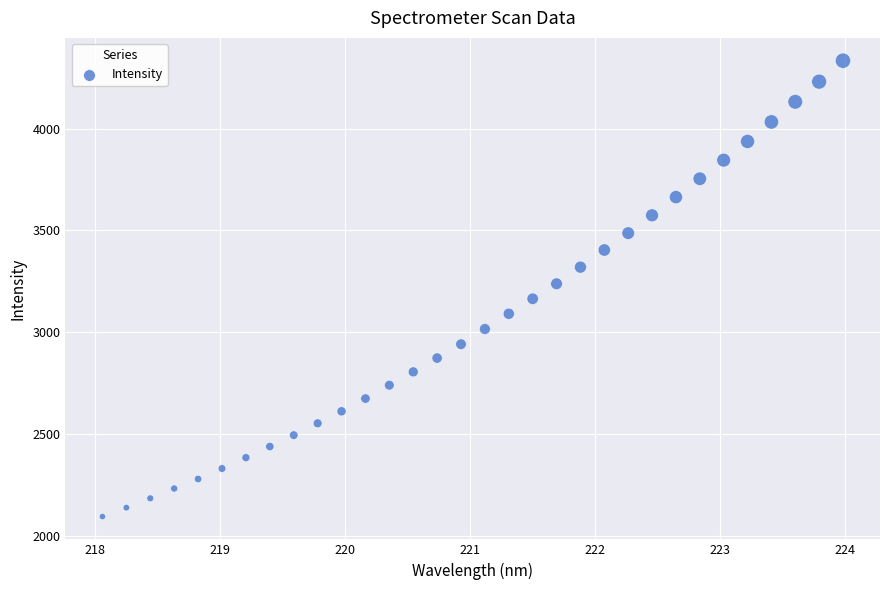

What is the range of Y values (max minus min)?

2240.4